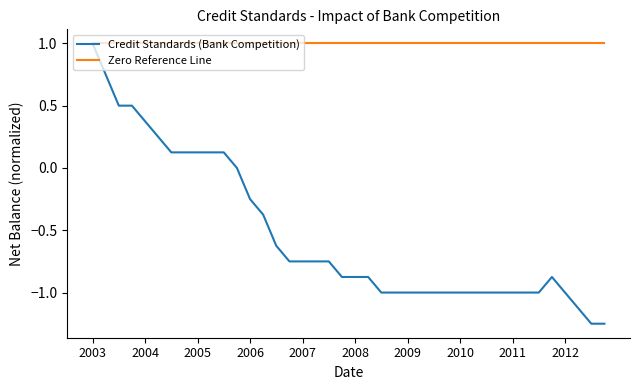

Which series has the widest spread of values?

Credit Standards (Bank Competition)